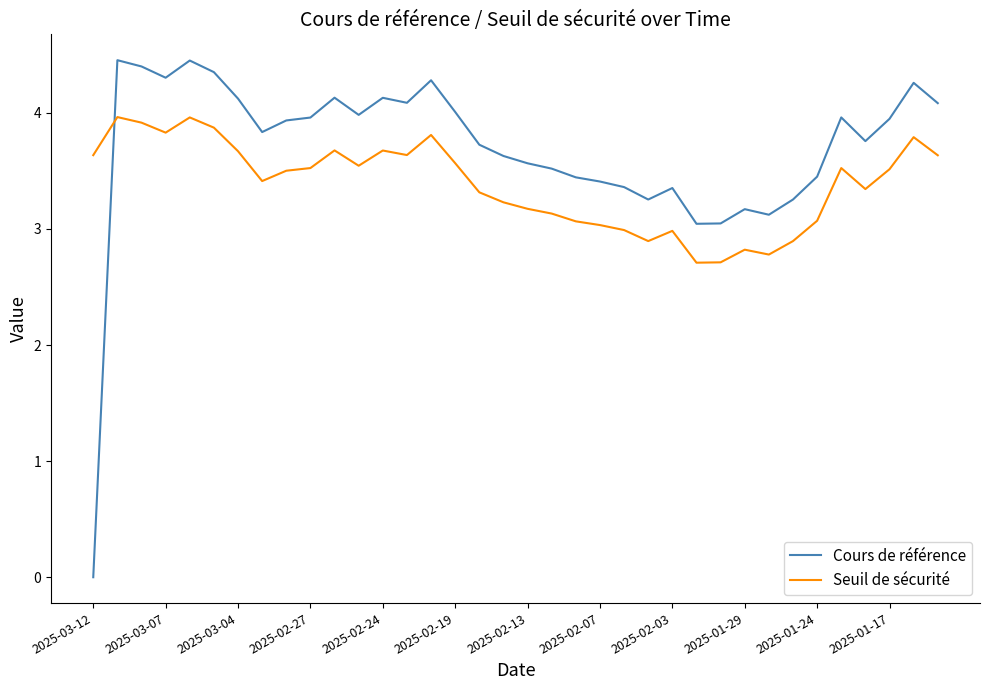

How many categories are shown in the chart?

36